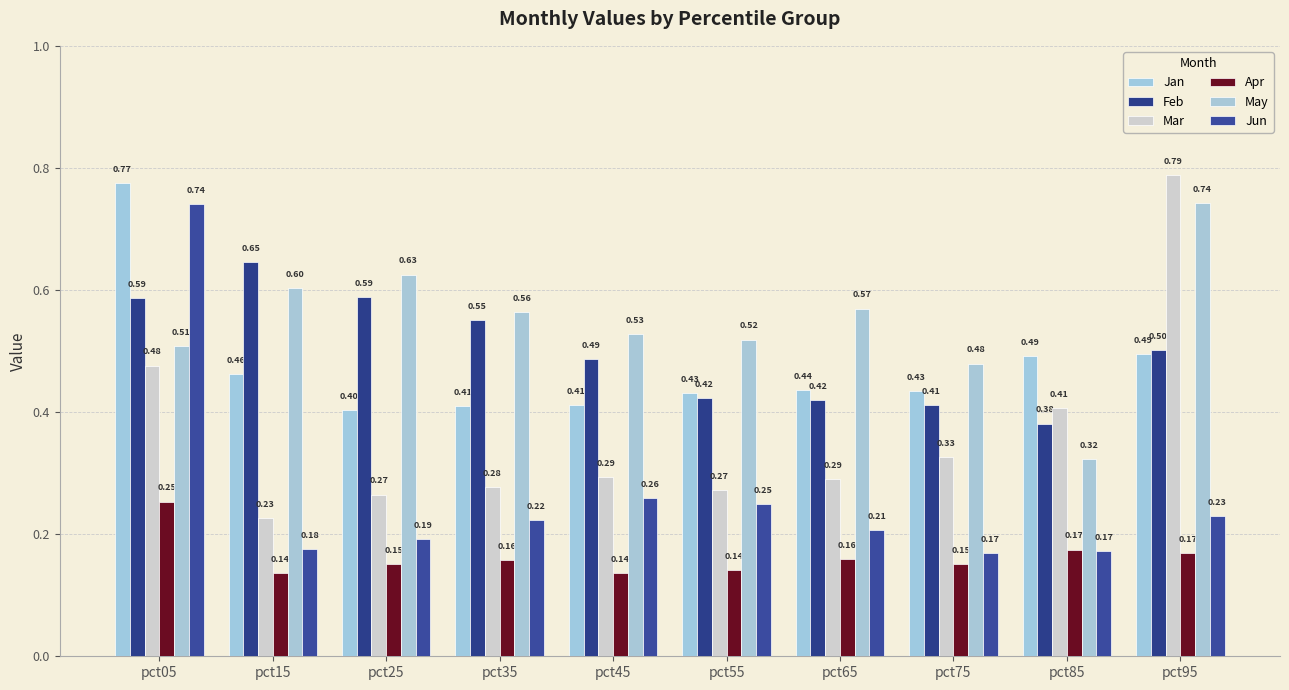

Reading right to left, what are all the values shown in this chart?

Jan: pct95=0.5	pct85=0.5	pct75=0.4	pct65=0.4	pct55=0.4	pct45=0.4	pct35=0.4	pct25=0.4	pct15=0.5	pct05=0.8
Feb: pct95=0.5	pct85=0.4	pct75=0.4	pct65=0.4	pct55=0.4	pct45=0.5	pct35=0.6	pct25=0.6	pct15=0.6	pct05=0.6
Mar: pct95=0.8	pct85=0.4	pct75=0.3	pct65=0.3	pct55=0.3	pct45=0.3	pct35=0.3	pct25=0.3	pct15=0.2	pct05=0.5
Apr: pct95=0.2	pct85=0.2	pct75=0.2	pct65=0.2	pct55=0.1	pct45=0.1	pct35=0.2	pct25=0.2	pct15=0.1	pct05=0.3
May: pct95=0.7	pct85=0.3	pct75=0.5	pct65=0.6	pct55=0.5	pct45=0.5	pct35=0.6	pct25=0.6	pct15=0.6	pct05=0.5
Jun: pct95=0.2	pct85=0.2	pct75=0.2	pct65=0.2	pct55=0.2	pct45=0.3	pct35=0.2	pct25=0.2	pct15=0.2	pct05=0.7